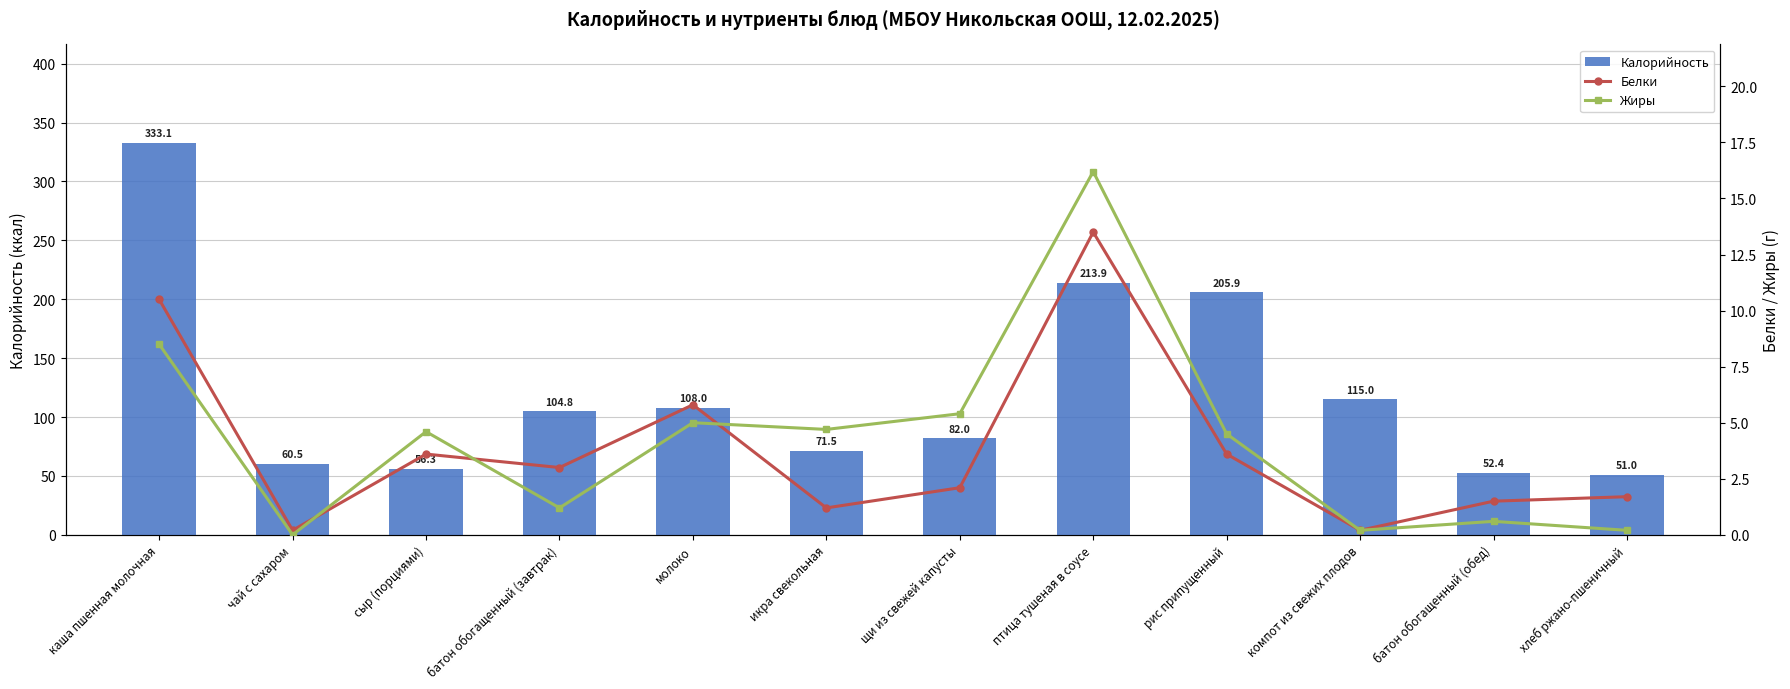

Reading left to right, transcribe all the data shown in this chart.

Калорийность: каша пшенная молочная=333.1	чай с сахаром=60.5	сыр (порциями)=56.3	батон обогащенный (завтрак)=104.8	молоко=108.0	икра свекольная=71.5	щи из свежей капусты=82.0	птица тушеная в соусе=213.9	рис припущенный=205.9	компот из свежих плодов=115.0	батон обогащенный (обед)=52.4	хлеб ржано-пшеничный=51.0
Белки: каша пшенная молочная=10.5	чай с сахаром=0.2	сыр (порциями)=3.6	батон обогащенный (завтрак)=3.0	молоко=5.8	икра свекольная=1.2	щи из свежей капусты=2.1	птица тушеная в соусе=13.5	рис припущенный=3.6	компот из свежих плодов=0.2	батон обогащенный (обед)=1.5	хлеб ржано-пшеничный=1.7
Жиры: каша пшенная молочная=8.5	чай с сахаром=0.0	сыр (порциями)=4.6	батон обогащенный (завтрак)=1.2	молоко=5.0	икра свекольная=4.7	щи из свежей капусты=5.4	птица тушеная в соусе=16.2	рис припущенный=4.5	компот из свежих плодов=0.2	батон обогащенный (обед)=0.6	хлеб ржано-пшеничный=0.2